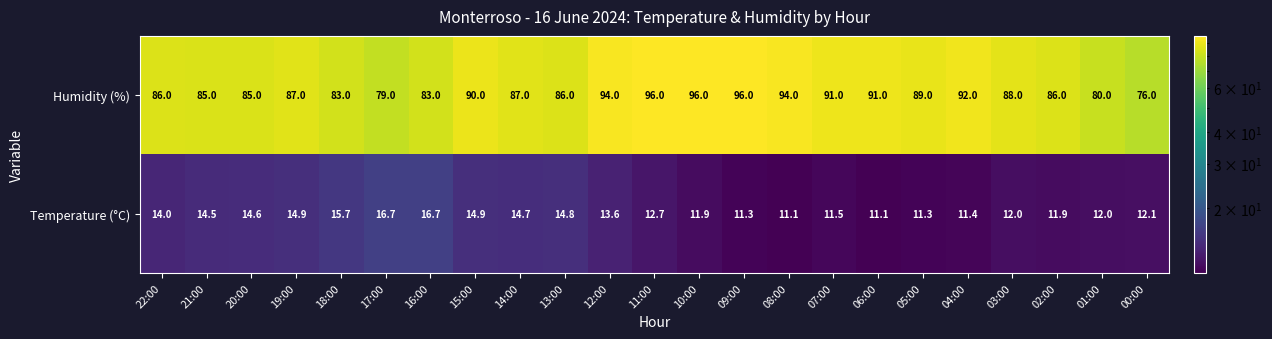

The Temperature (°C) series shows 12.7 at 11:00. True or false?

True